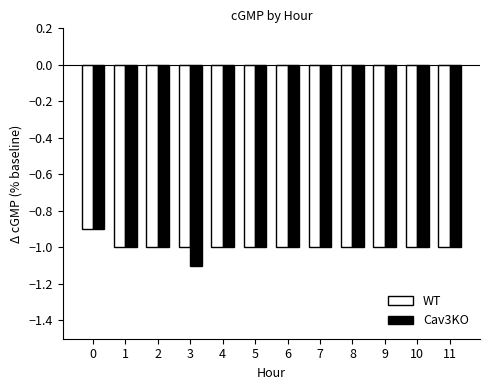

What are all the series names shown in the legend?

WT, Cav3KO